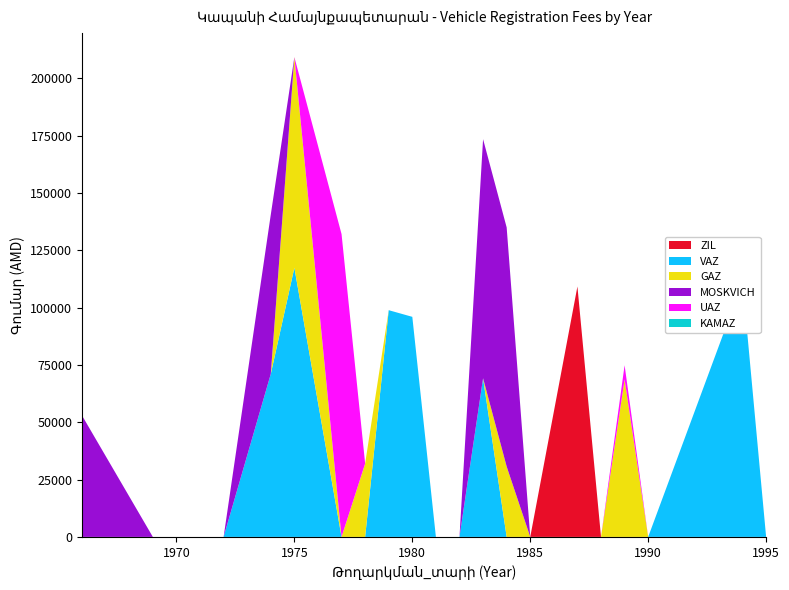

Reading left to right, transcribe all the data shown in this chart.

ZIL: 0	0	0	0	0	0	0	0	0	0	0	0	0	0	109243	0	0	0	0	0
VAZ: 0	0	0	71100	117400	0	0	98900	96000	0	0	69200	0	0	0	0	0	0	111200	0
GAZ: 0	0	0	0	91900	0	32000	0	0	0	0	0	30700	0	0	0	68700	0	0	0
MOSKVICH: 52900	0	0	69500	0	0	0	0	0	0	0	104300	104300	0	0	0	0	0	0	0
UAZ: 0	0	0	0	0	132100	0	0	0	0	0	0	0	0	0	0	6200	0	0	0
KAMAZ: 0	0	0	0	0	0	0	0	0	0	0	0	0	0	0	0	0	0	0	0